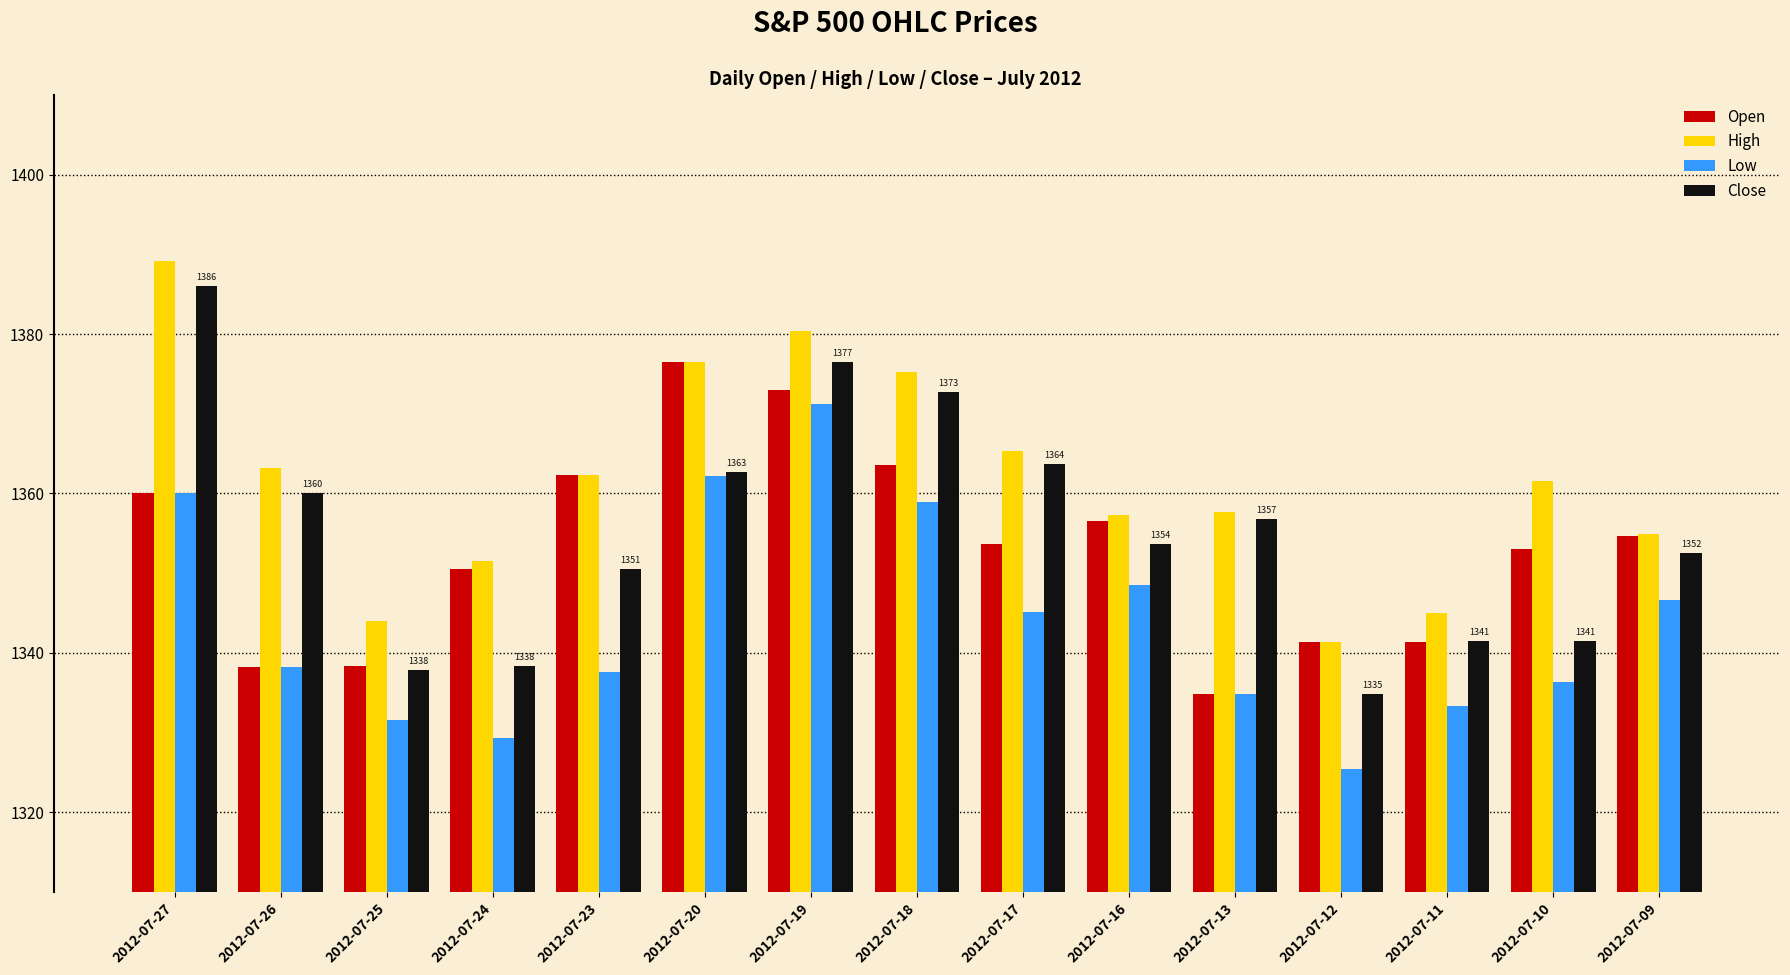

At which category is the sum across all series the highest?

2012-07-19